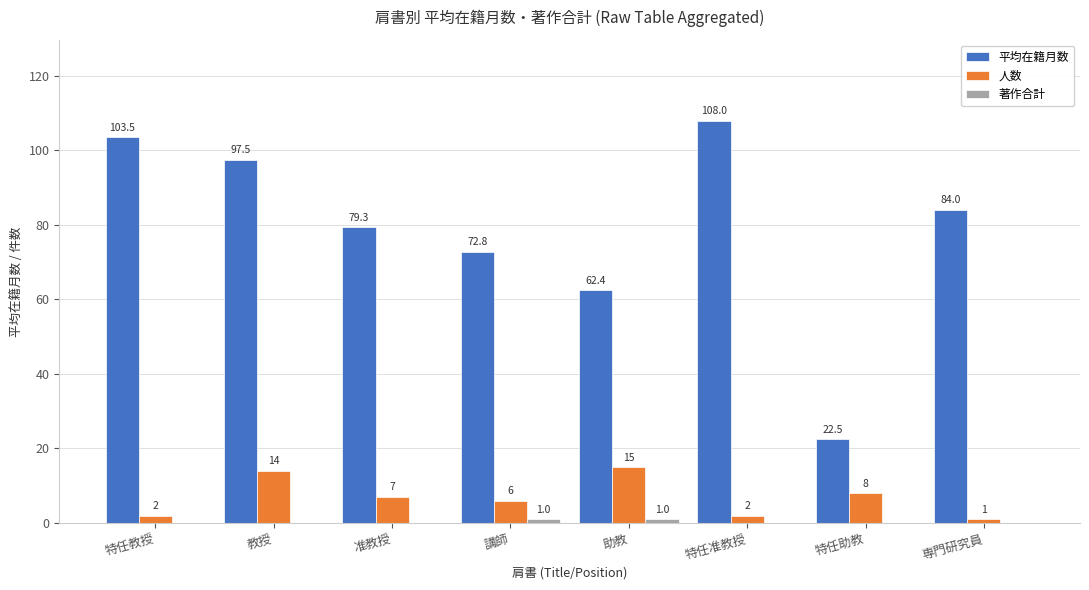

The 平均在籍月数 series shows 32.1 at 特任准教授. True or false?

False